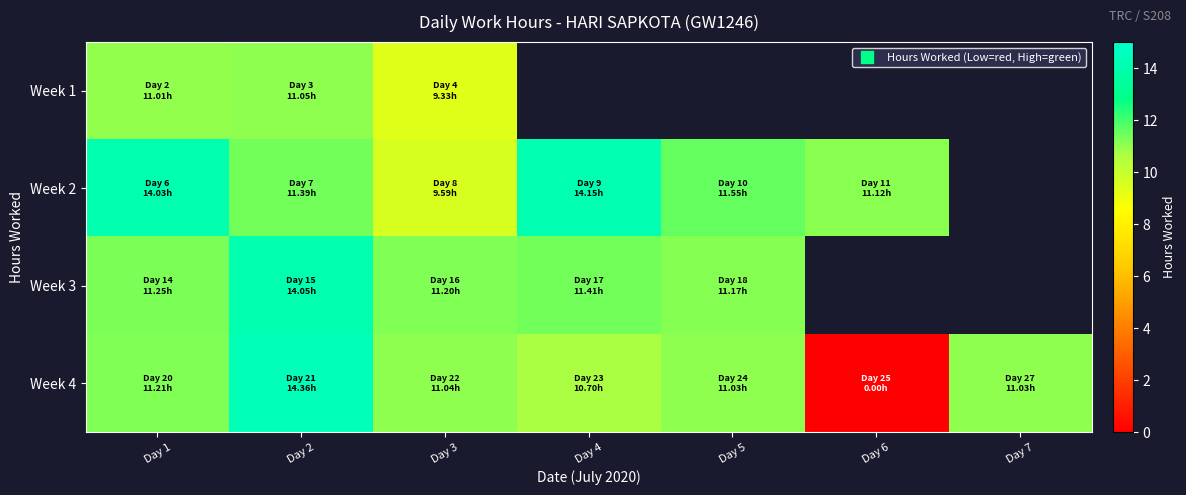

True or false: Week 2 has a value of 18.0 at Day 5.

False